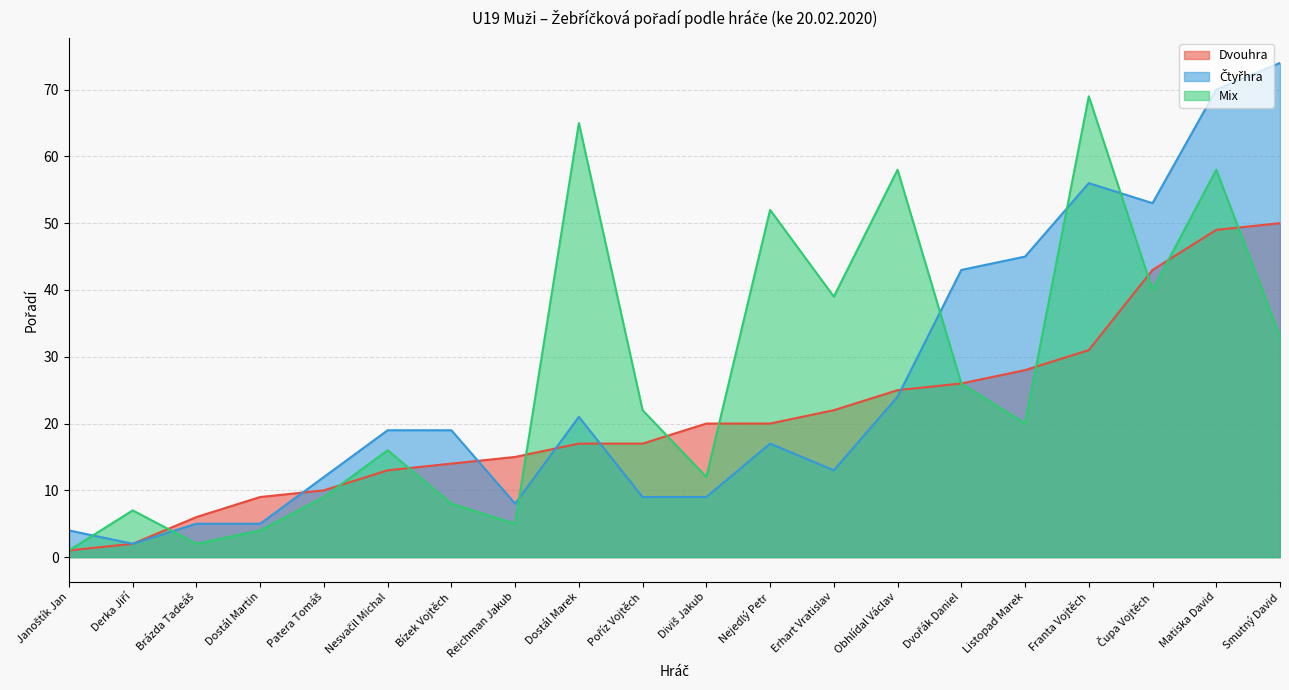

What is the total value across all series at Erhart Vratislav?

74